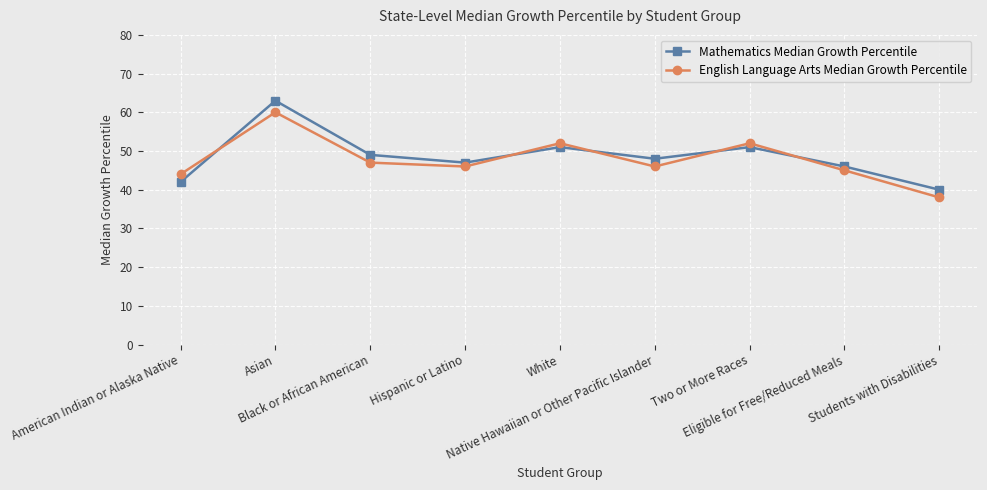

Which series has the largest range (max minus min)?

Mathematics Median Growth Percentile